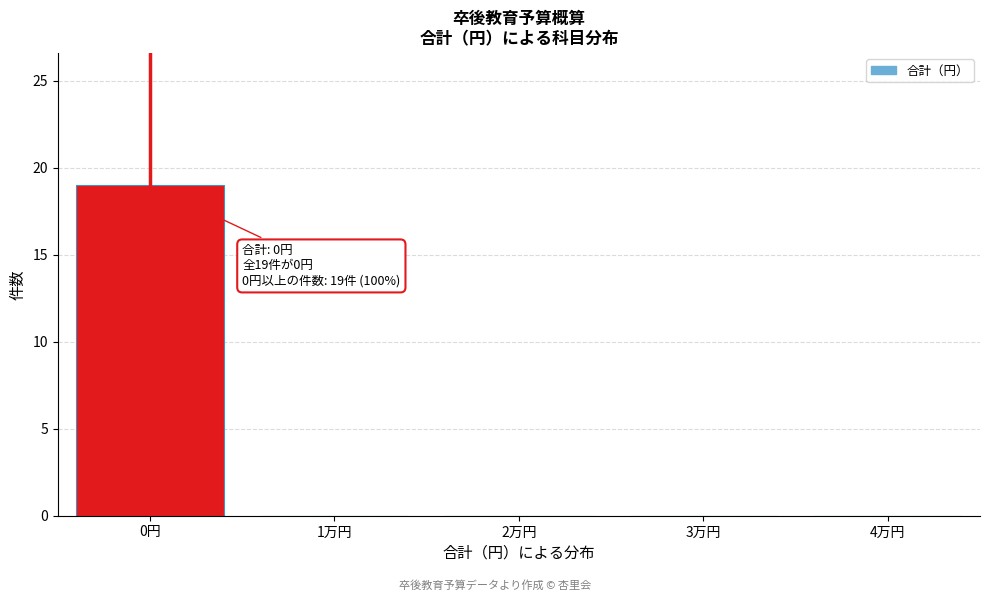

Reading left to right, extract all data points from this chart.

0円=19	1万円=0	2万円=0	3万円=0	4万円=0